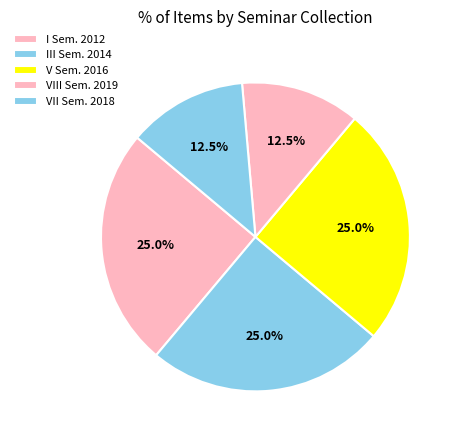

What is the largest slice in the pie chart?

VIII Seminário 2019 (Item 239)